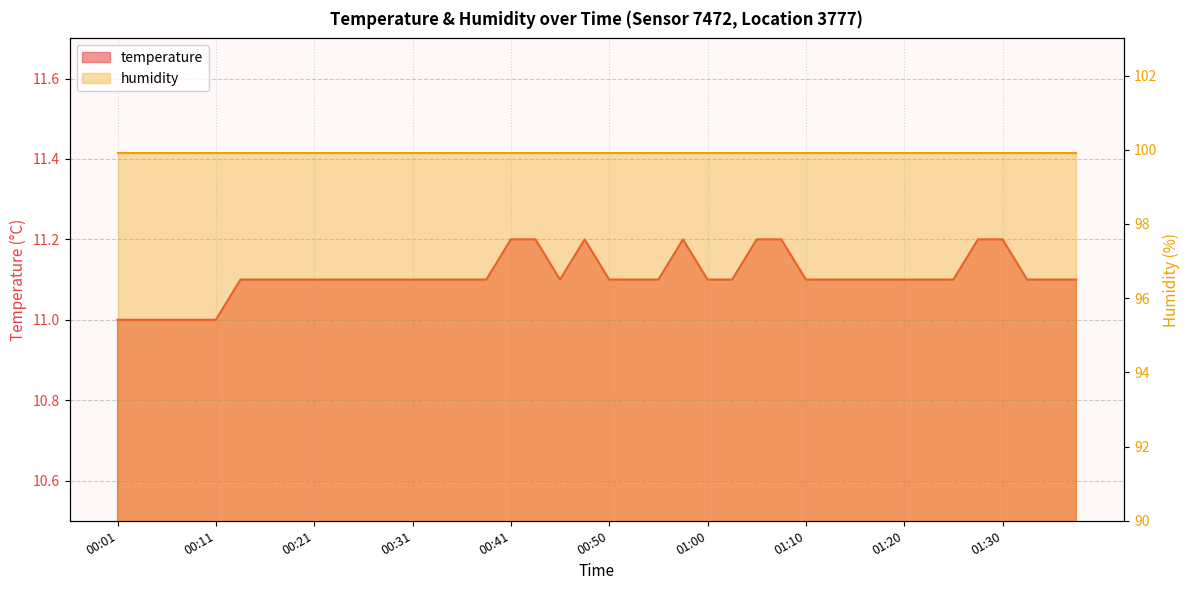

Count the number of values greater than 11.

35